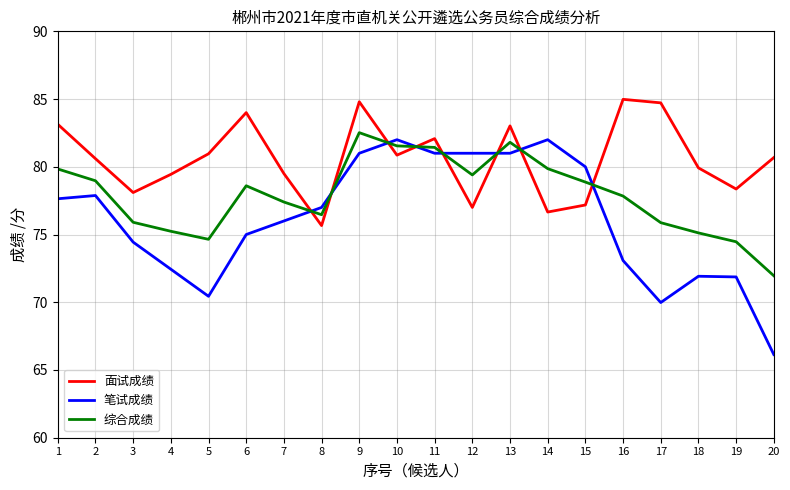

What is the average value of the 综合成绩 series?

77.9